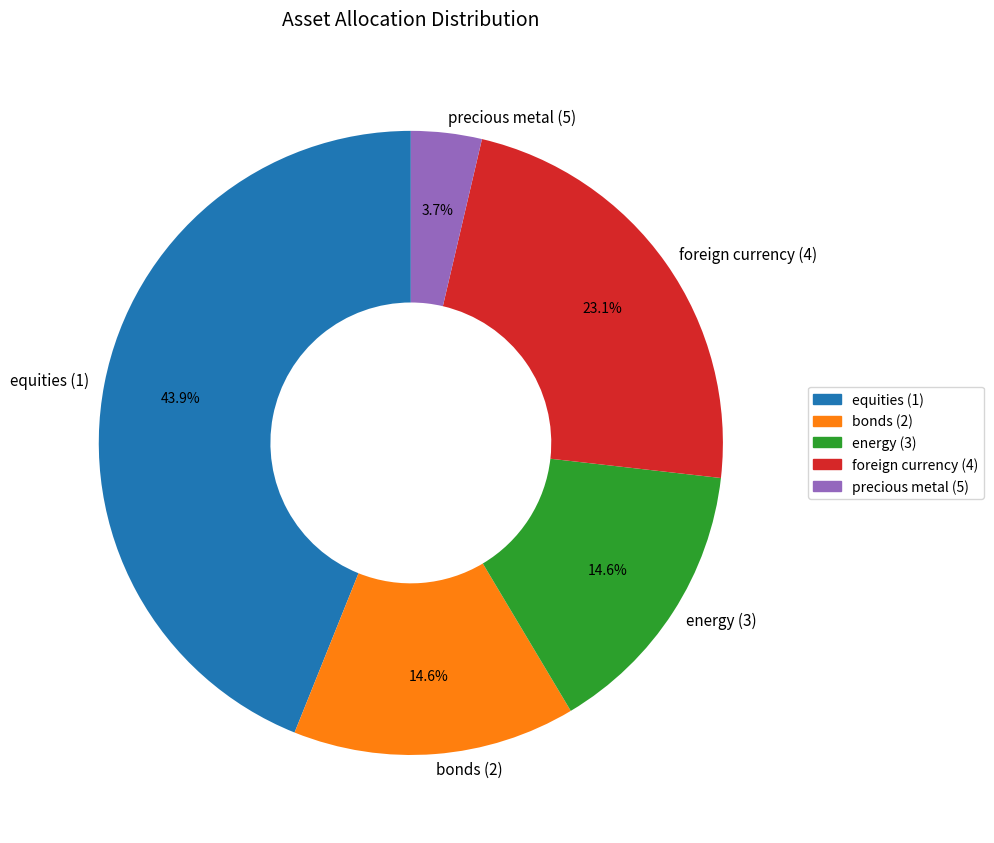

What is the largest slice in the pie chart?

equities (1)